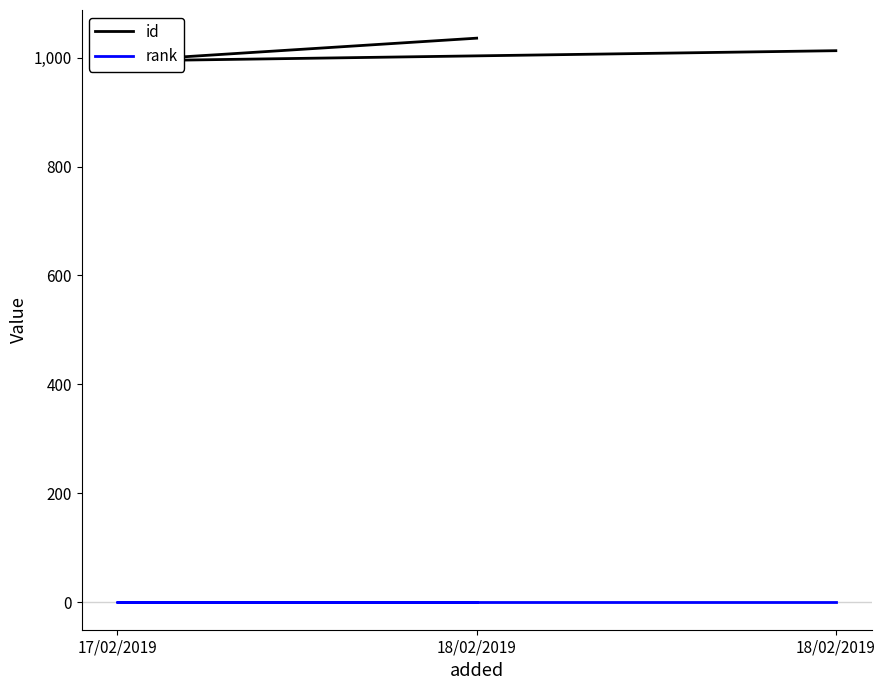

Rank the series by their maximum value, from highest to lowest.

id, rank